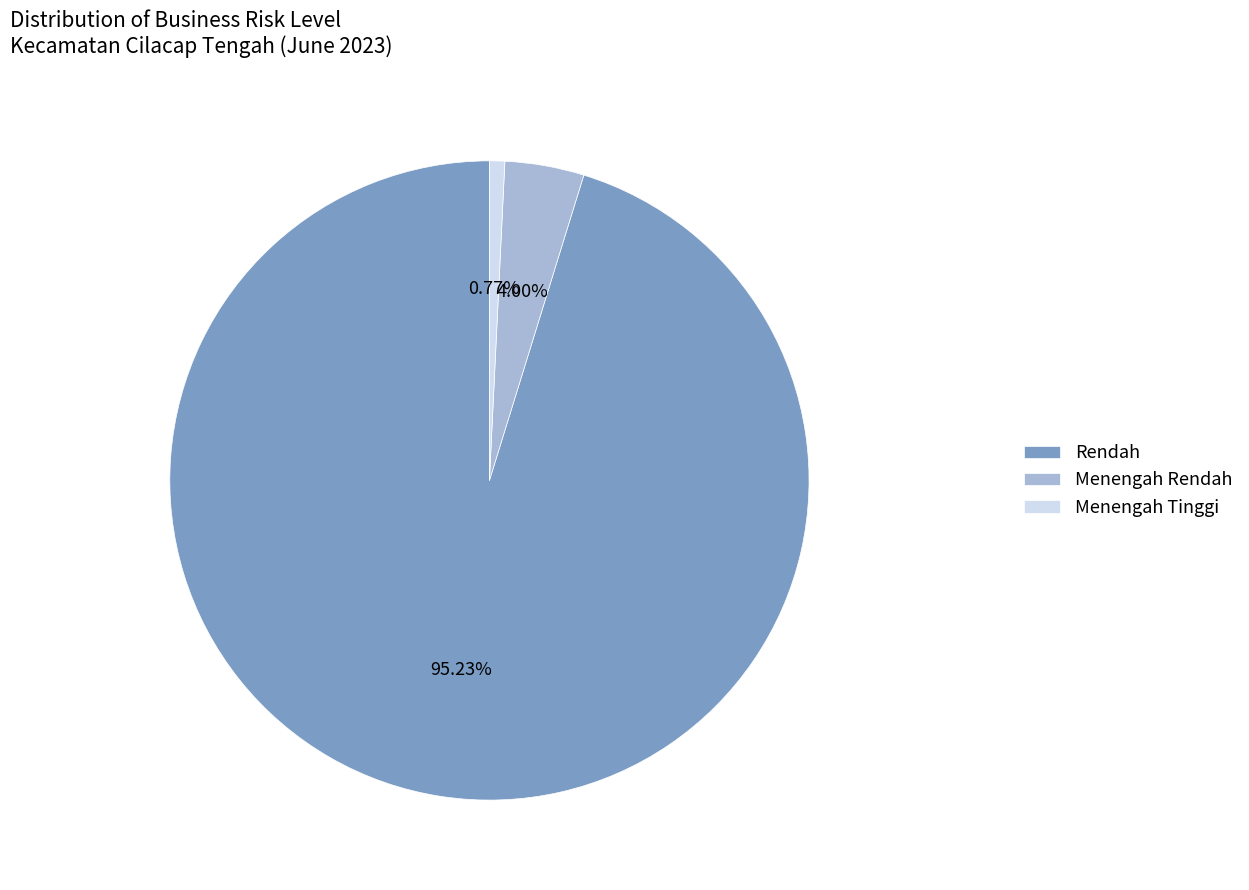

To the nearest percent, what is the average slice percentage?

33%